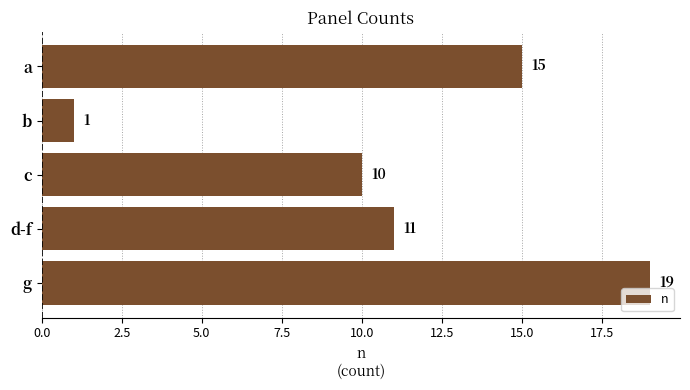

How many bars are there in total?

5